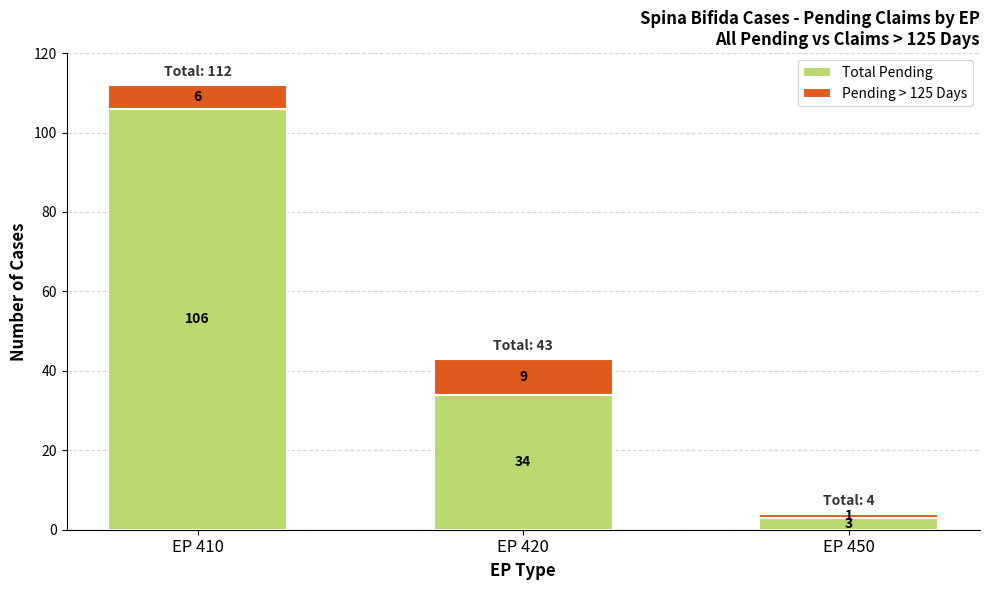

Count the Total Pending values in the range 3 to 106.

3